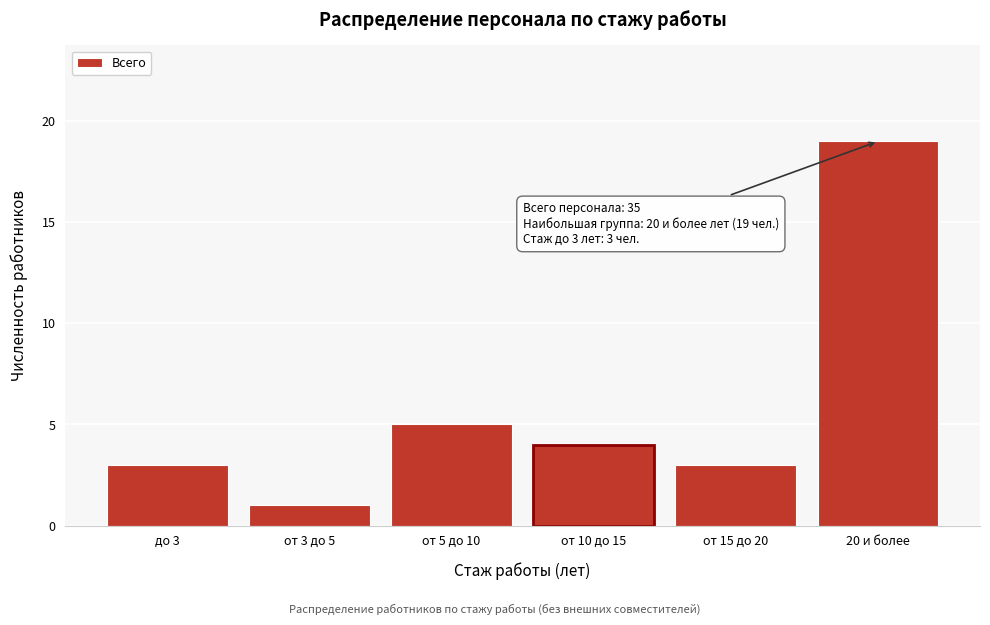

Reading right to left, what are all the values shown in this chart?

19	3	4	5	1	3